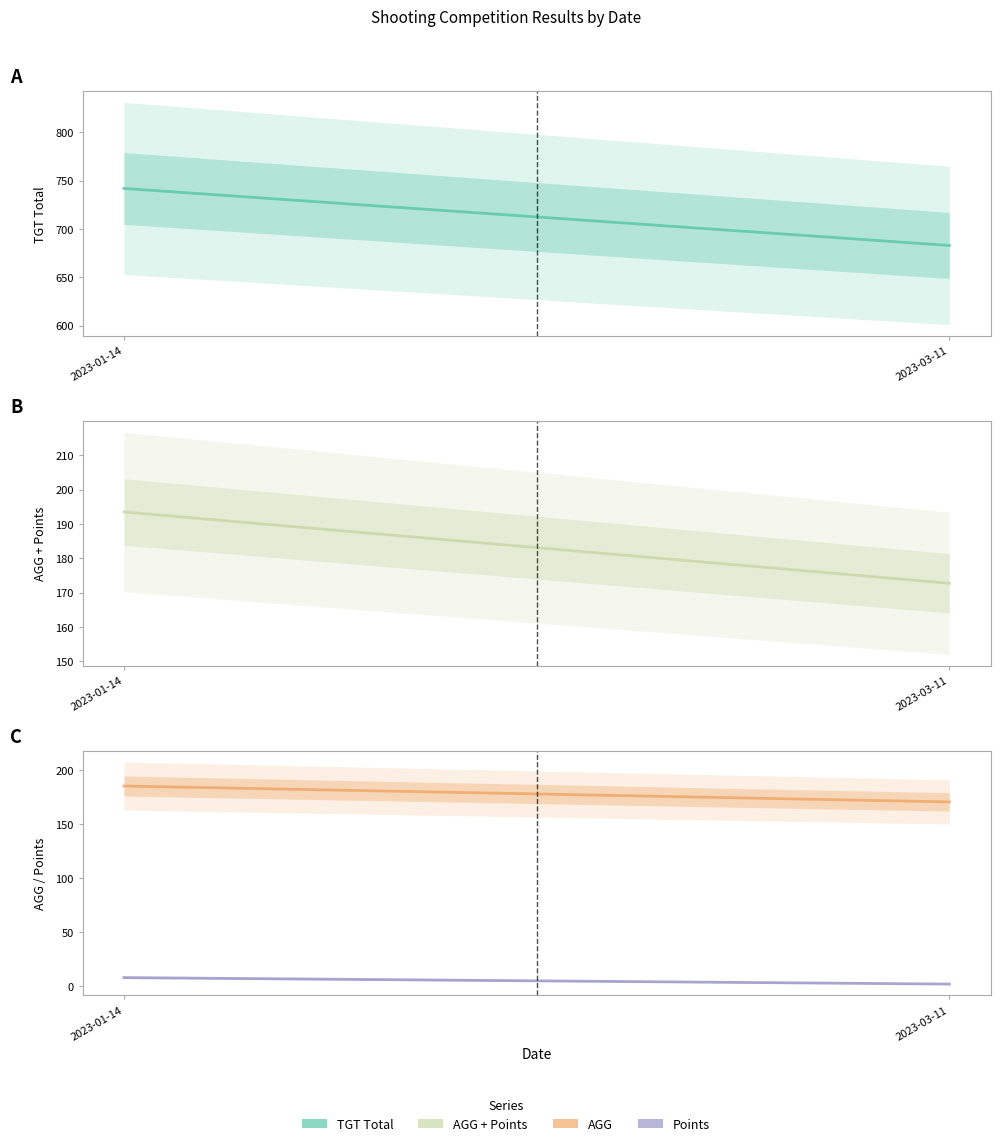

At which category does the chart reach its peak across all series?

2023-01-14